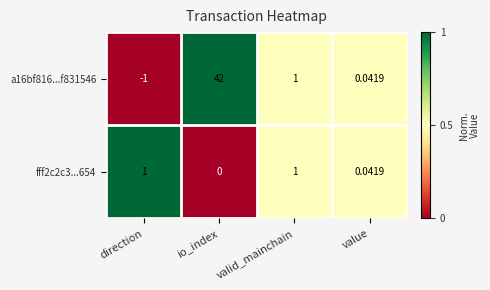

At which category is the sum across all series the highest?

io_index